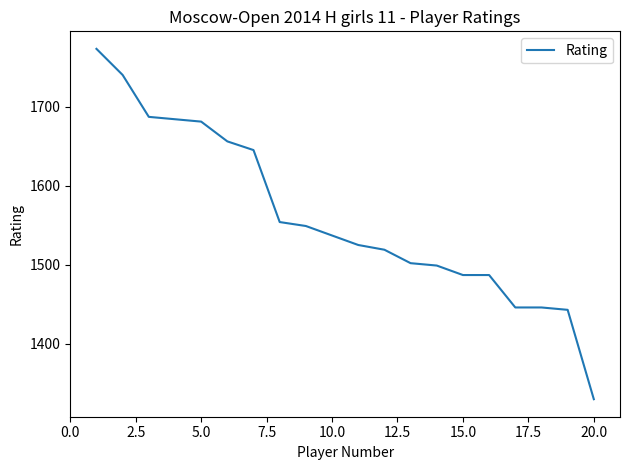

What is the difference between the maximum and minimum values?

443